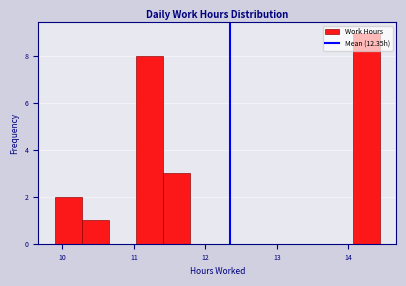

Around what value on the x-axis is the tallest bar? Give the approximate position of its centre, as read against the axis.

14.3